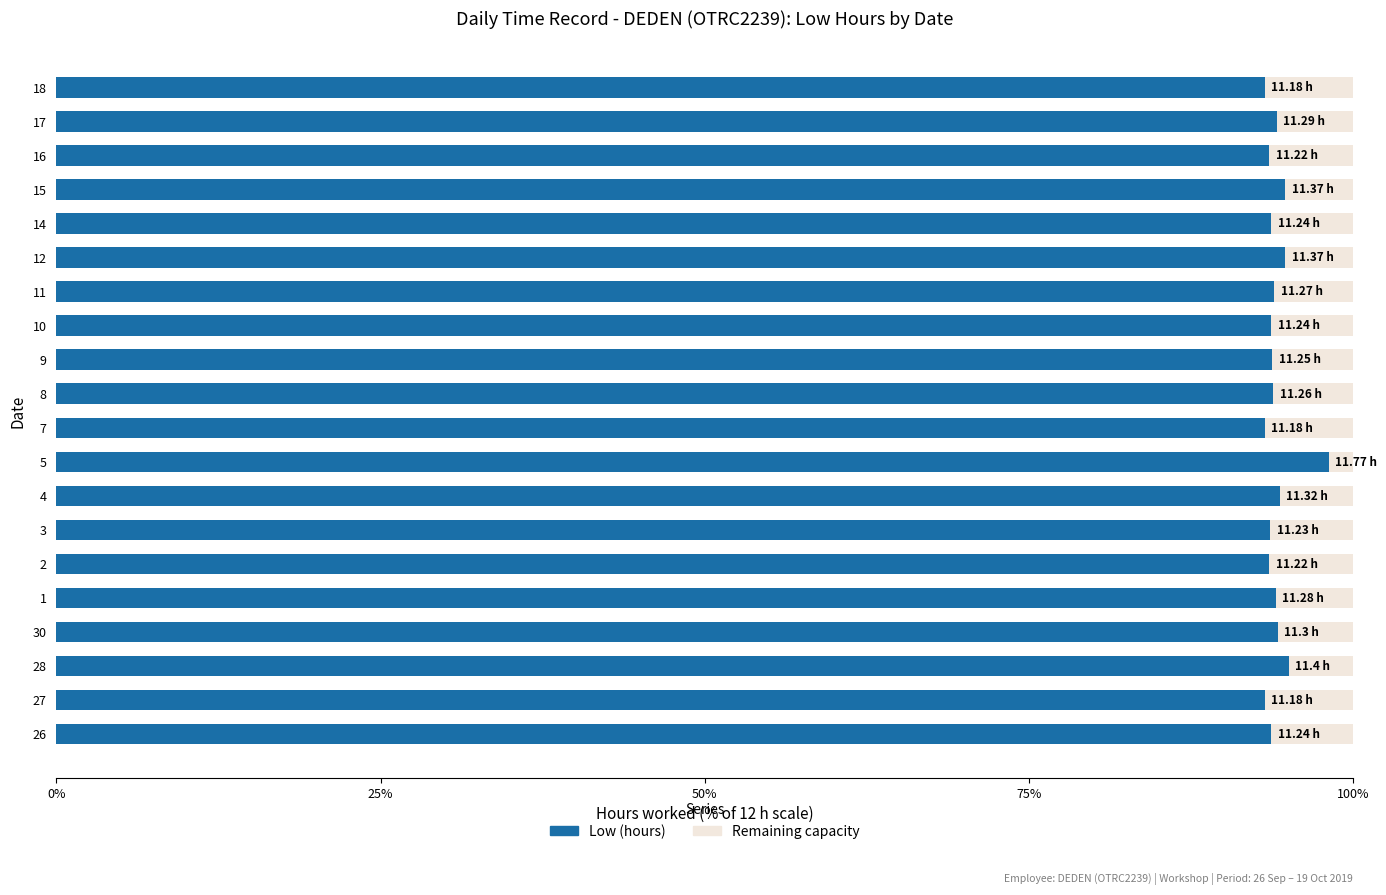

What is the sum of the Low (hours) values at 7 and 16?

186.7